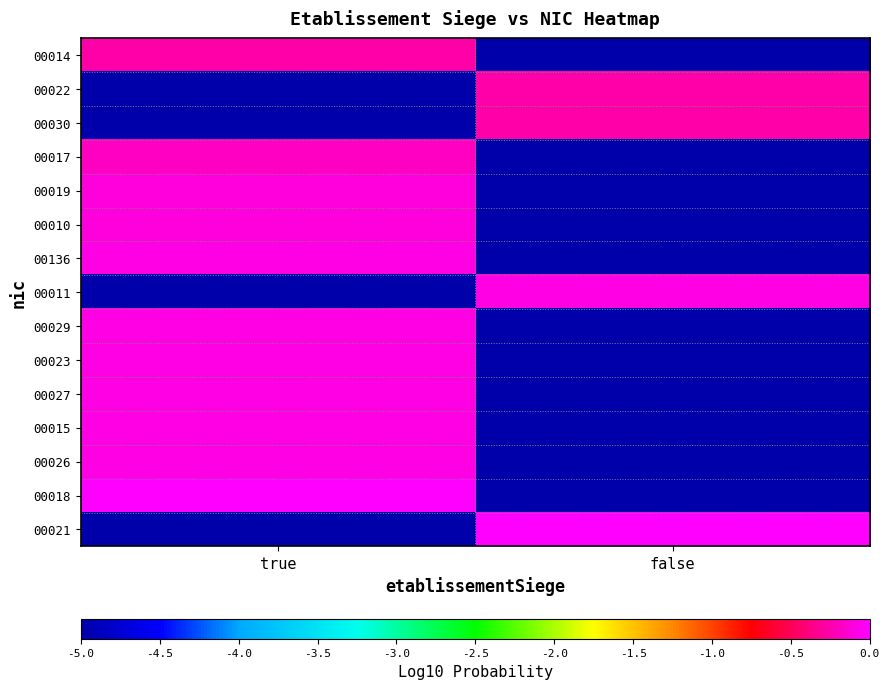

Which series has the largest total across all categories?

00021